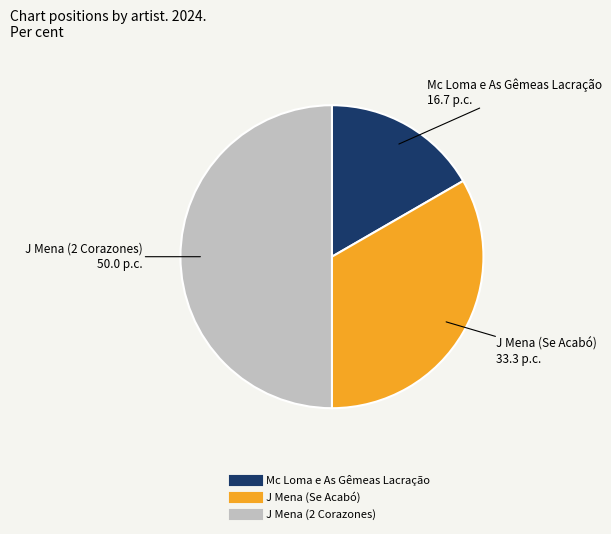

Is Mc Loma e As Gêmeas Lacração the majority of the pie?

No